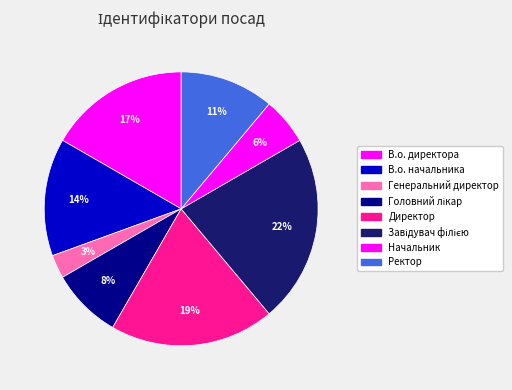

Is it true that Начальник is 6% of the pie?

True